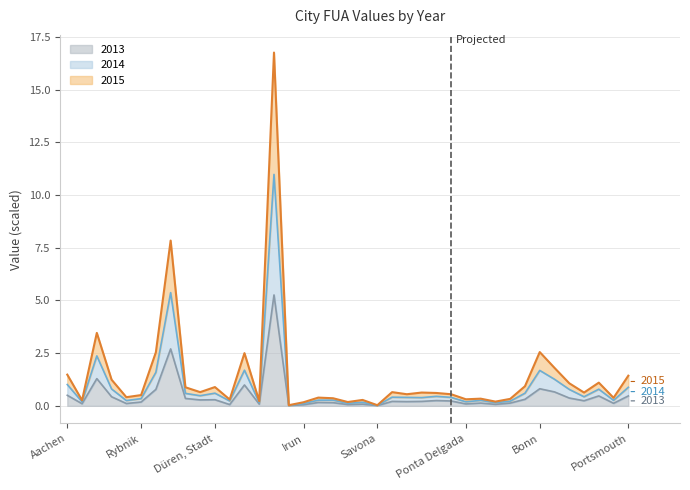

How many interior local peaks does the 2014 series have?

12